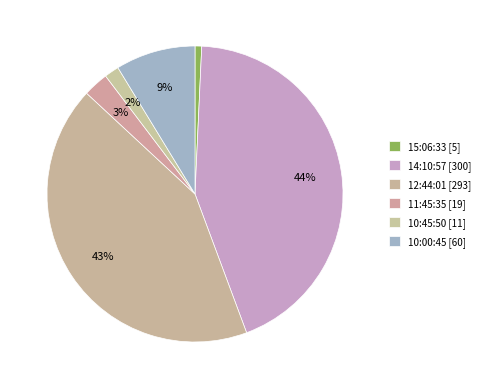

Rank the categories by value from lowest to highest.

15:06:33, 10:45:50, 11:45:35, 10:00:45, 12:44:01, 14:10:57